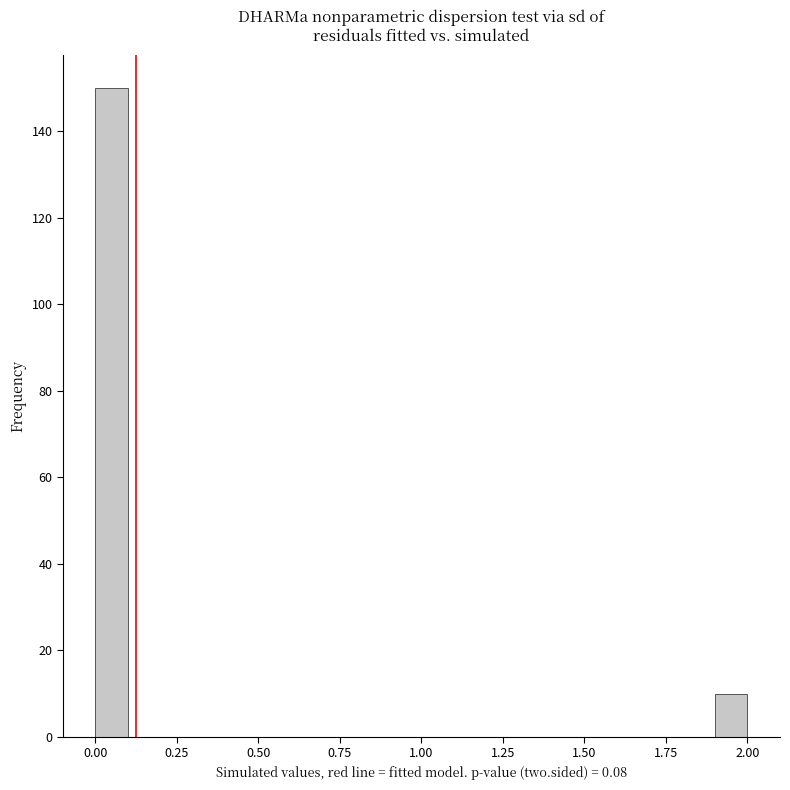

Around what value on the x-axis is the tallest bar? Give the approximate position of its centre, as read against the axis.

0.05